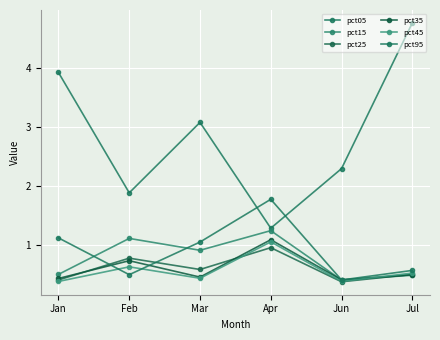

What is the label of the 5th point from the left?

Jun